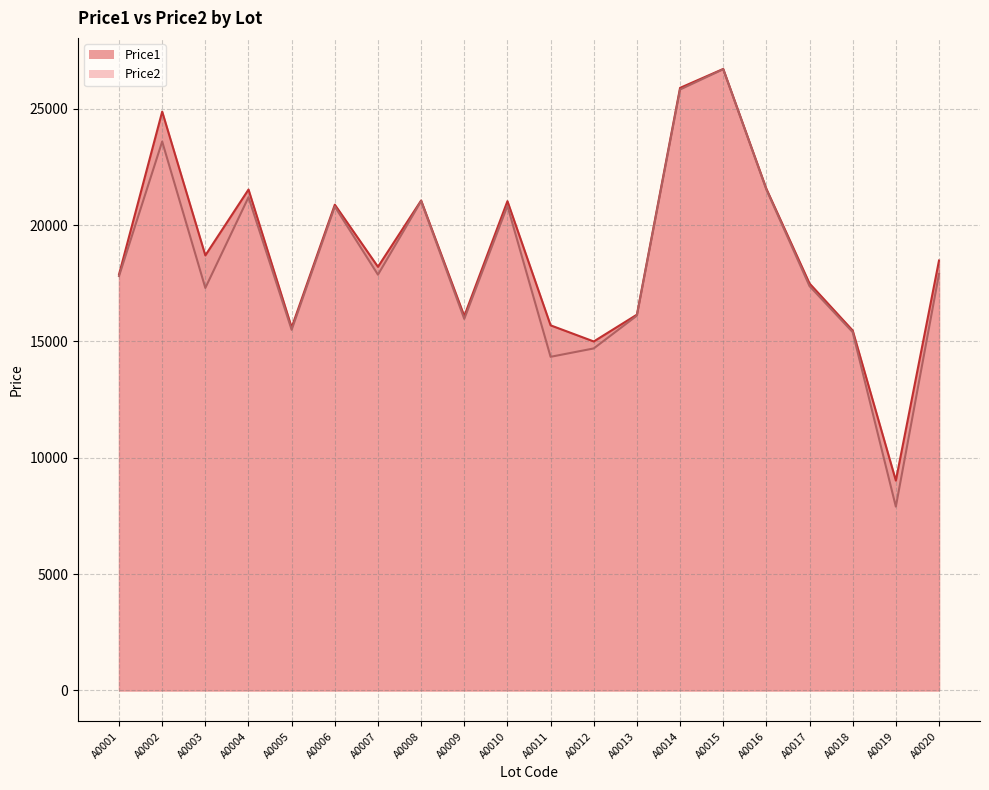

How many data points in Price1 are less than 18478?

10